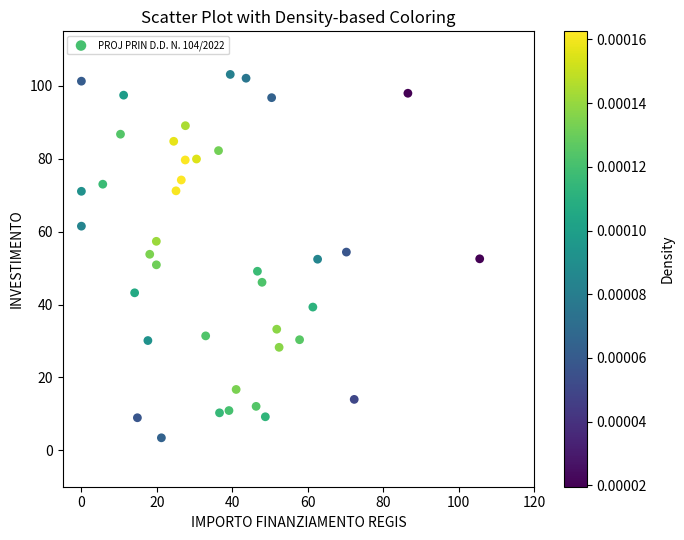

What is the range of X values (max minus min)?

105.5